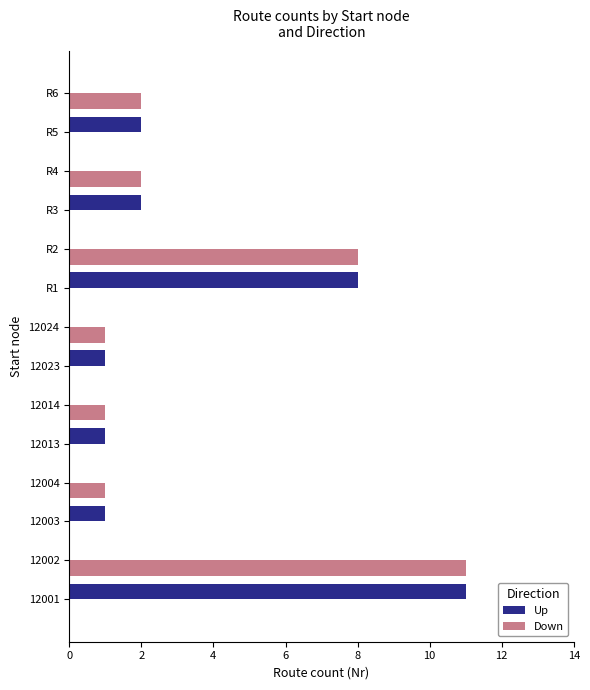

The value of Up at 12001 is 19. True or false?

False